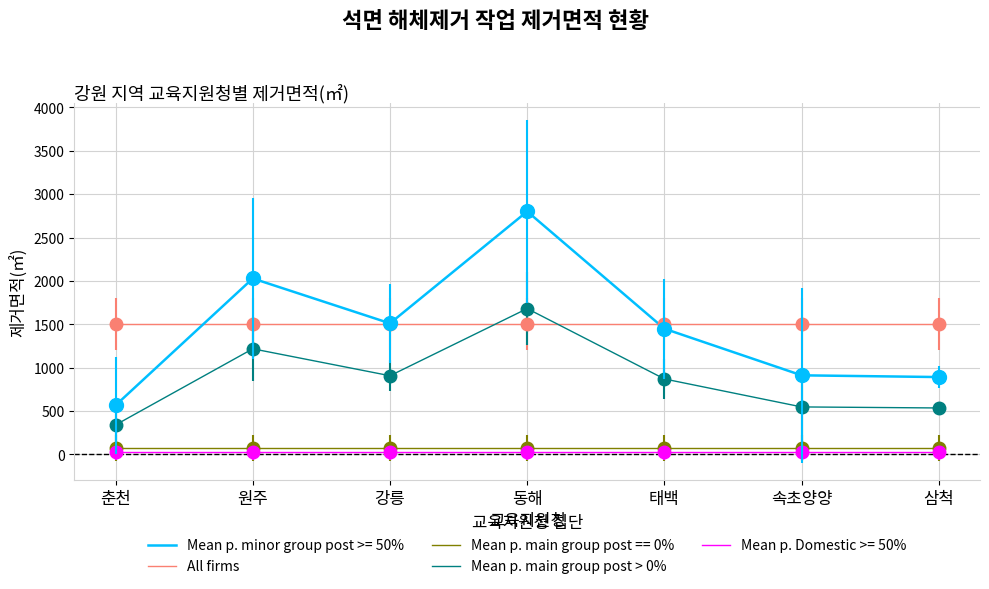

Count the number of data series in this chart.

5